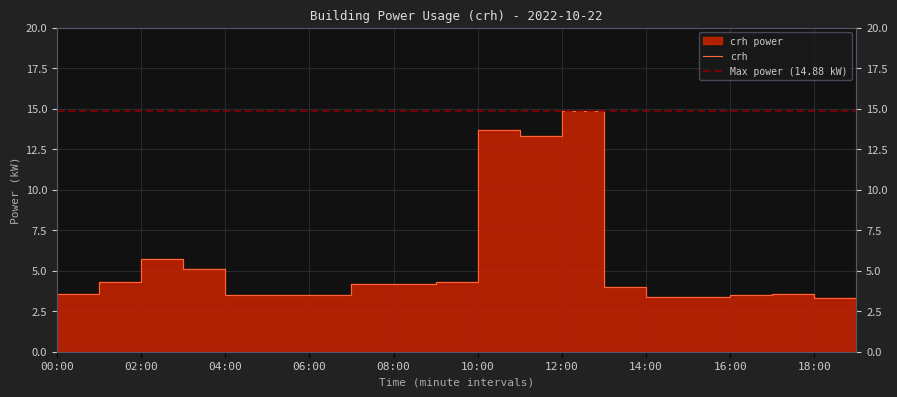

The chart shows a value of 4.3 at 09:00. True or false?

True